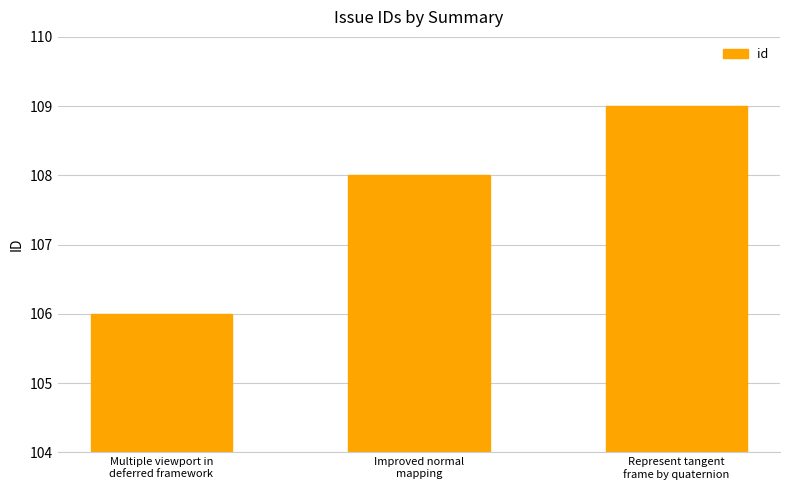

Reading left to right, transcribe all the data shown in this chart.

106	108	109